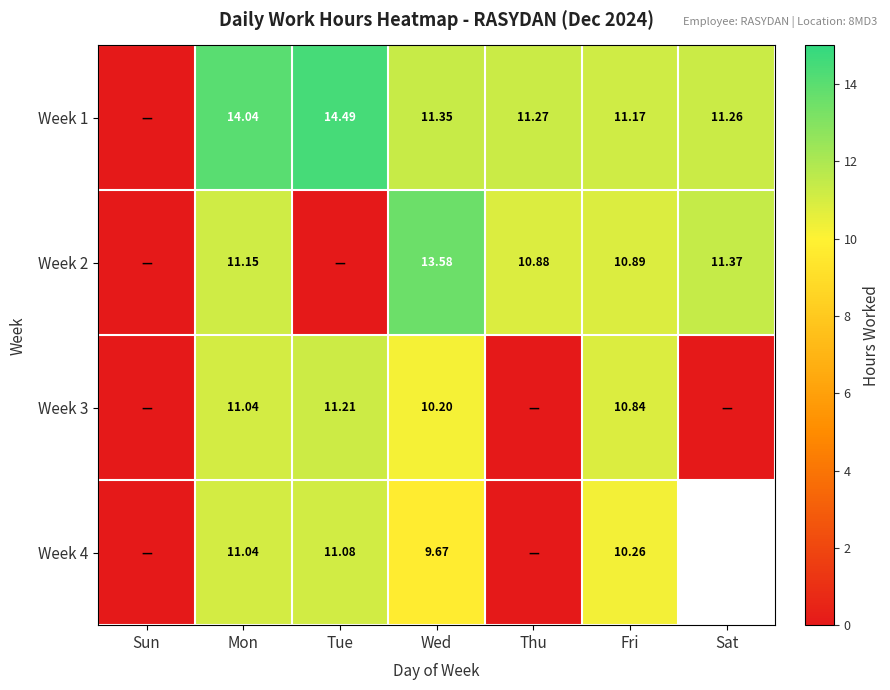

What is the spread (max minus min) of values at Thu?

11.3